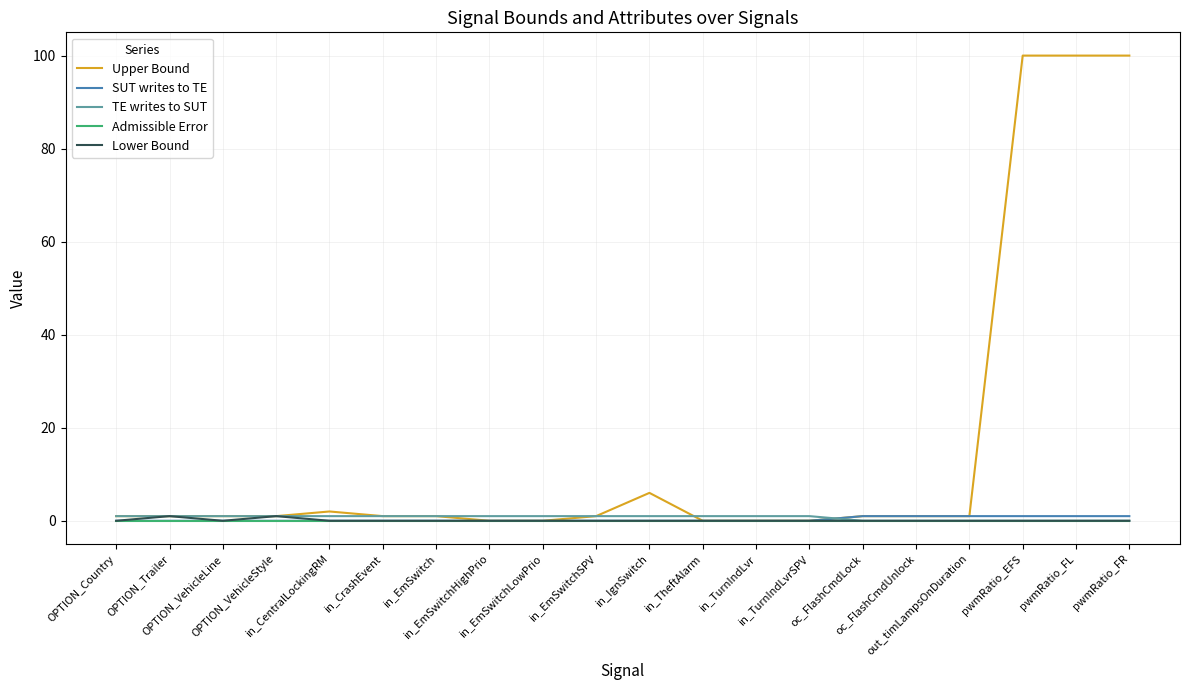

What is the greatest value displayed?

100